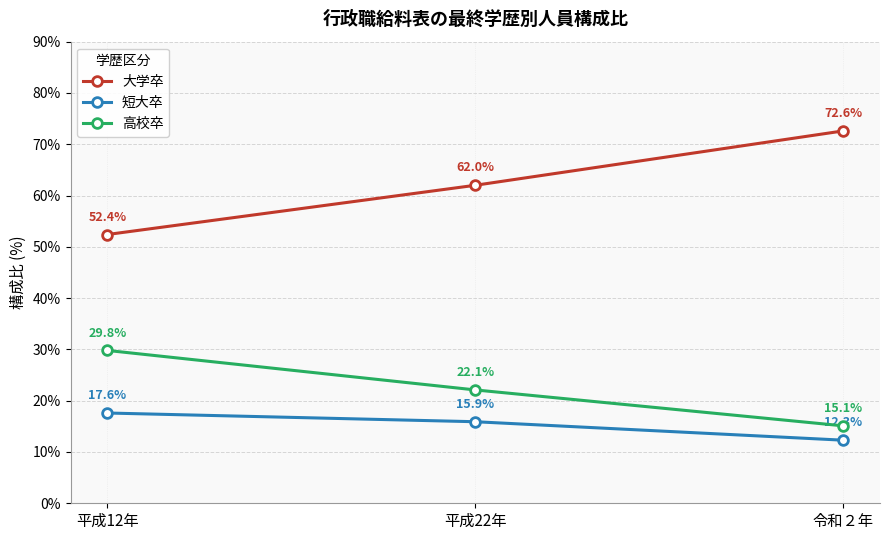

What is the sum of the 大学卒 values at 平成12年 and 平成22年?

114.4